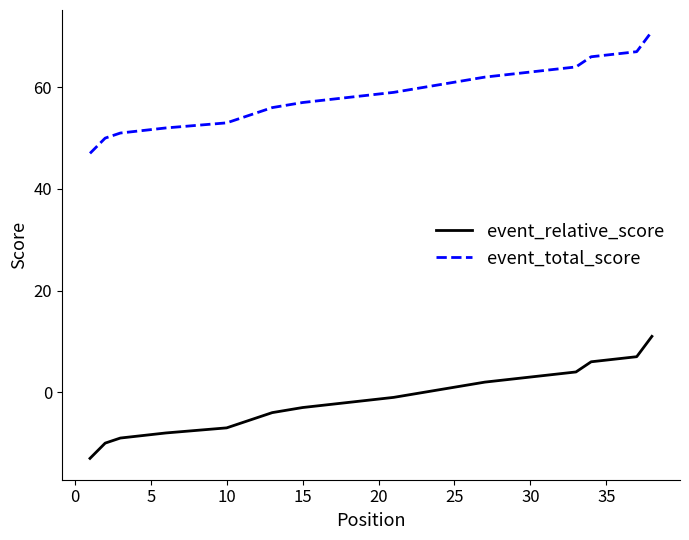

How many categories are shown in the chart?

38